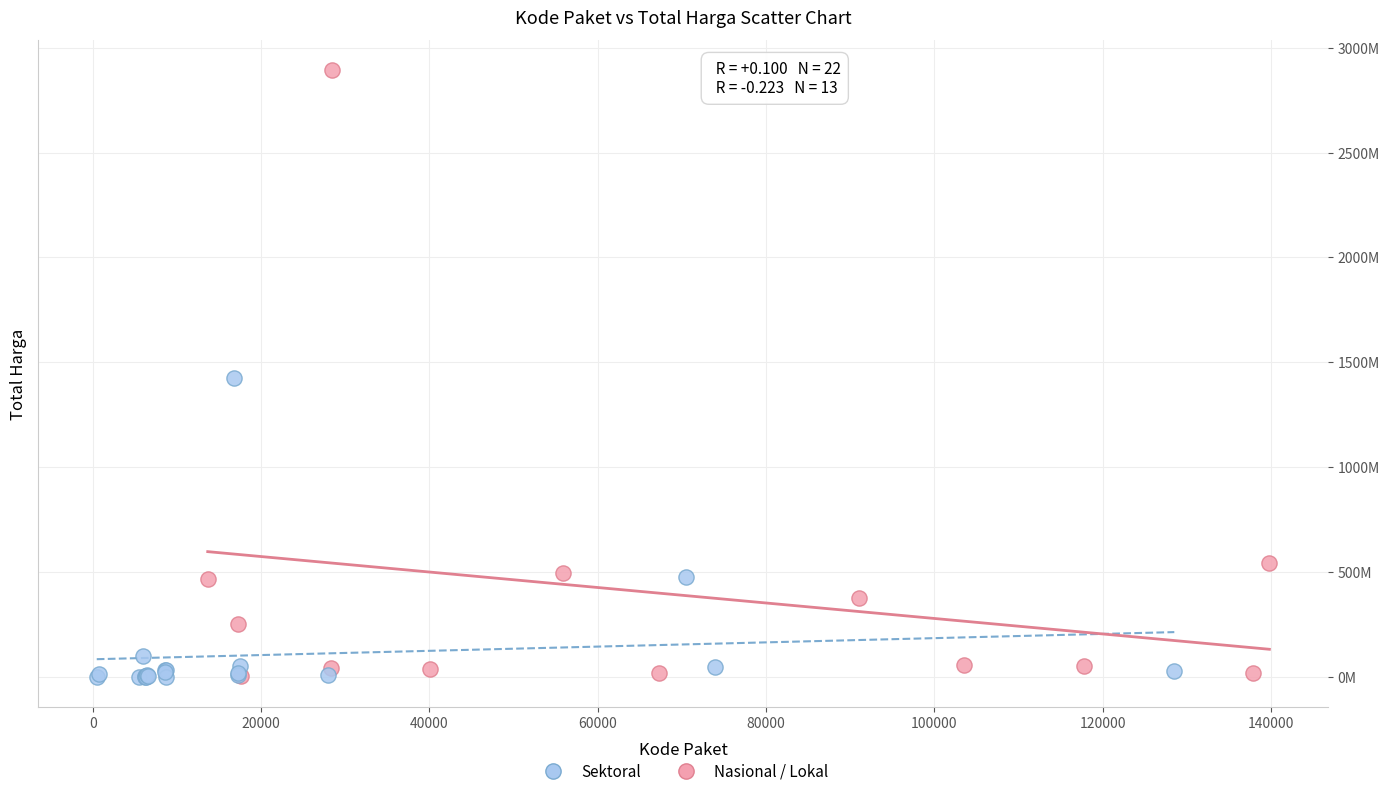

What are all the series names shown in the legend?

Sektoral, Nasional / Lokal